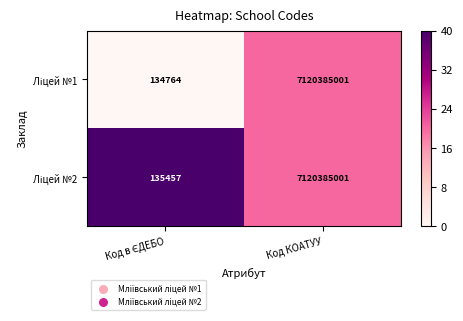

What is the smallest value displayed?

134764